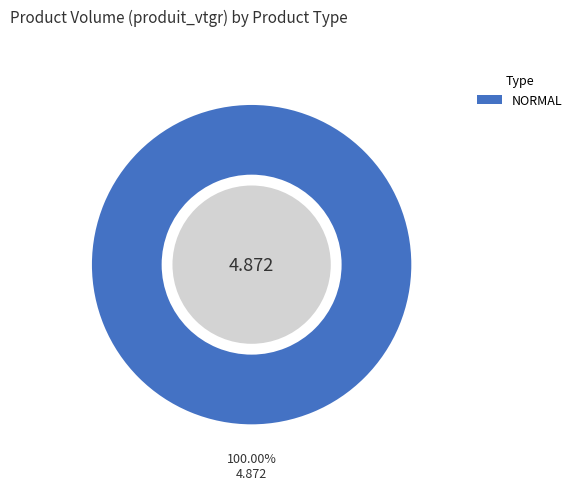

Is there any slice that represents more than half of the pie?

Yes